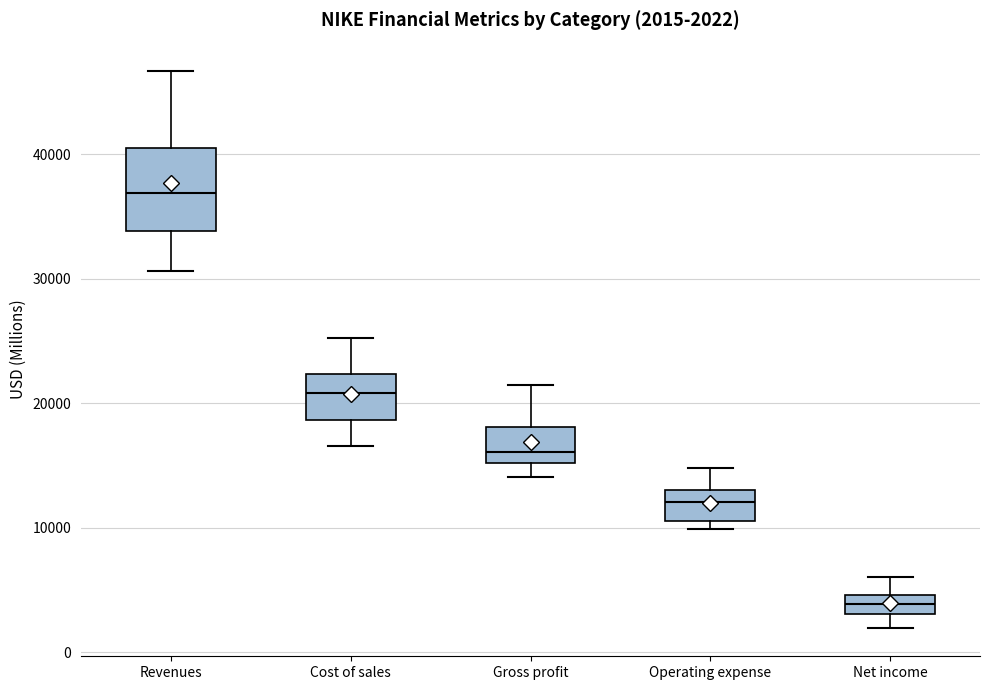

Which box's median line is the lowest?

Net income